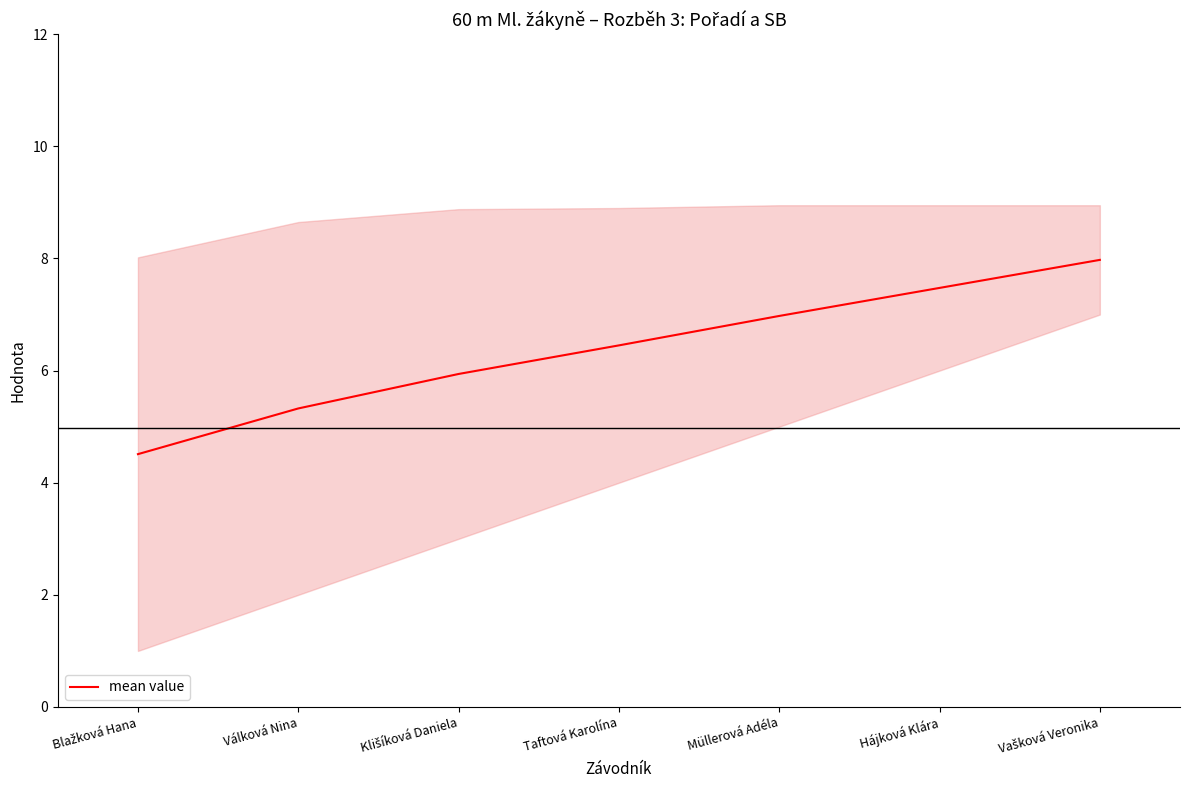

What is the difference between the maximum and minimum values?

3.5